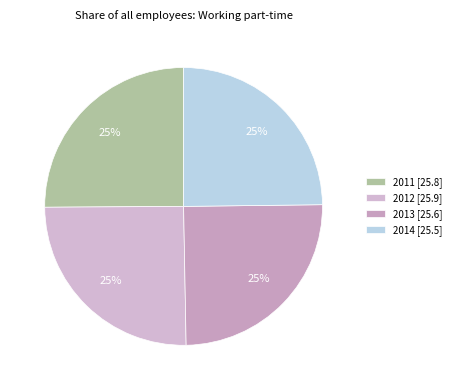

To the nearest percent, what portion does 2013 represent?

25%